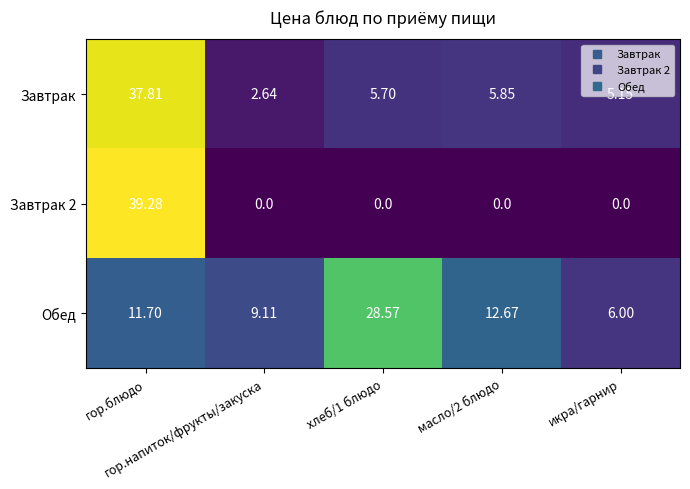

Which series has the largest total across all categories?

Обед